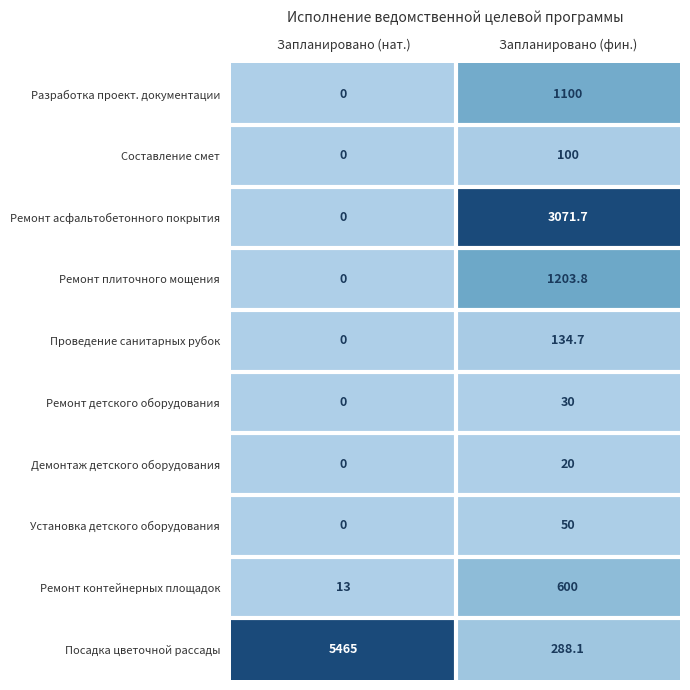

Reading left to right, list all the values displayed in this chart.

Разработка проект. документации: Запланировано (нат.)=0.0	Запланировано (фин.)=1100.0
Составление смет: Запланировано (нат.)=0.0	Запланировано (фин.)=100.0
Ремонт асфальтобетонного покрытия: Запланировано (нат.)=0.0	Запланировано (фин.)=3071.7
Ремонт плиточного мощения: Запланировано (нат.)=0.0	Запланировано (фин.)=1203.8
Проведение санитарных рубок: Запланировано (нат.)=0.0	Запланировано (фин.)=134.7
Ремонт детского оборудования: Запланировано (нат.)=0.0	Запланировано (фин.)=30.0
Демонтаж детского оборудования: Запланировано (нат.)=0.0	Запланировано (фин.)=20.0
Установка детского оборудования: Запланировано (нат.)=0.0	Запланировано (фин.)=50.0
Ремонт контейнерных площадок: Запланировано (нат.)=13.0	Запланировано (фин.)=600.0
Посадка цветочной рассады: Запланировано (нат.)=5465.0	Запланировано (фин.)=288.1